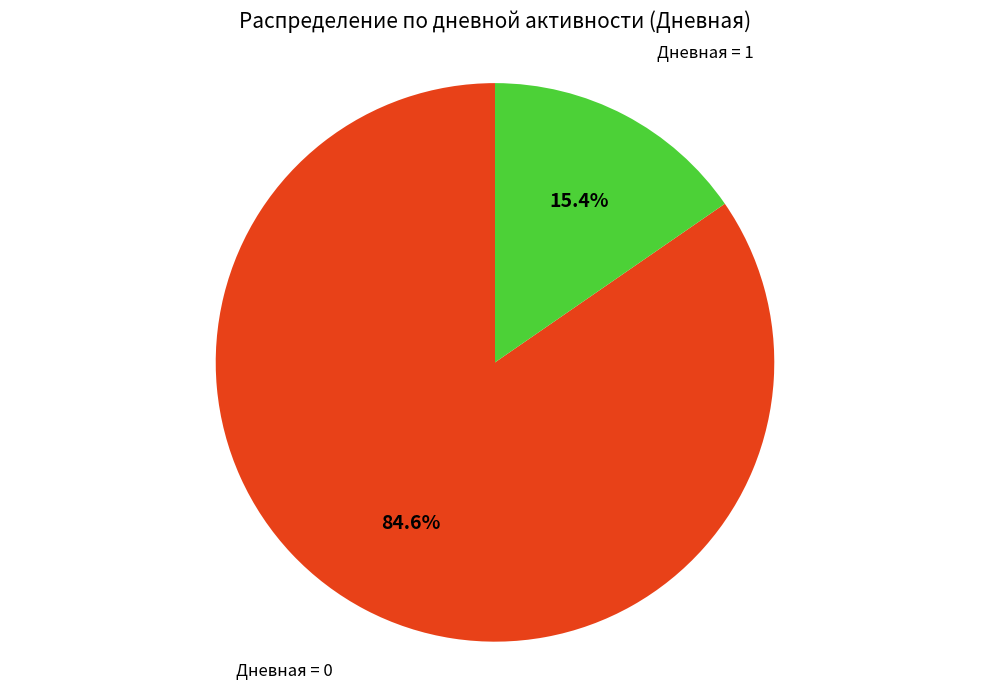

How many slices are in this pie chart?

2